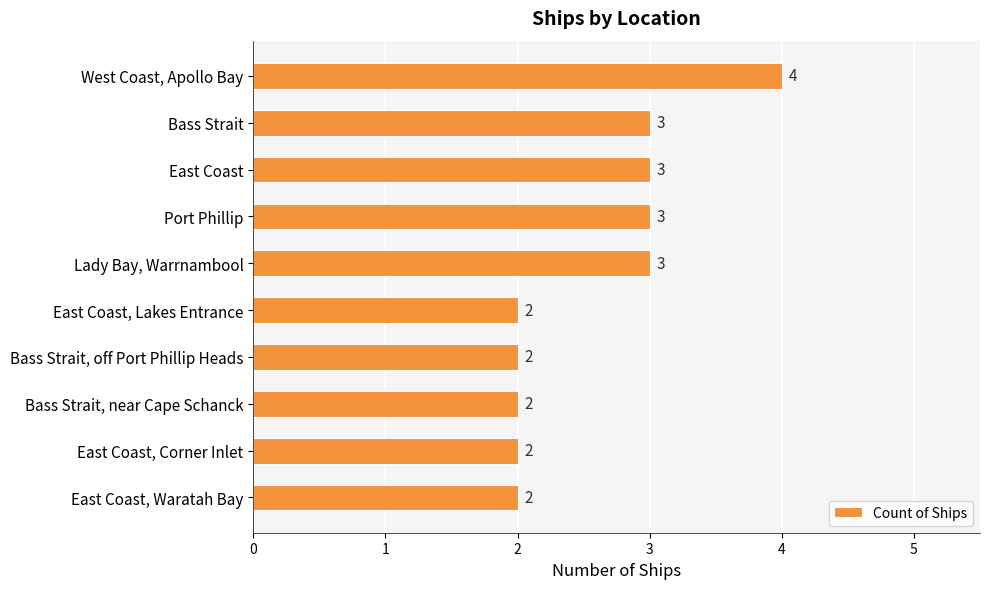

How many values are between 2 and 3?

9